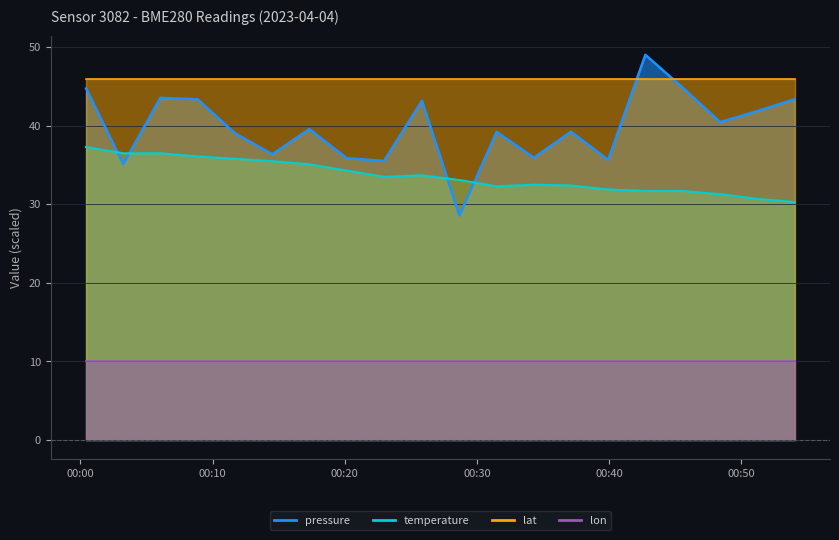

Does the chart display data point markers on the line(s)?

No